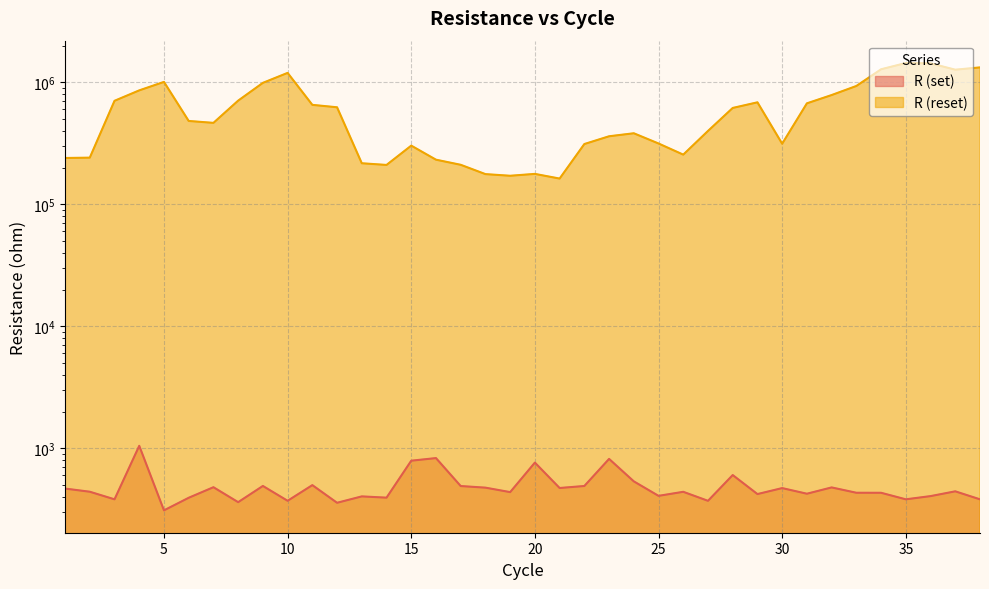

Is it true that R (reset) equals 177586.1 at 20?

True